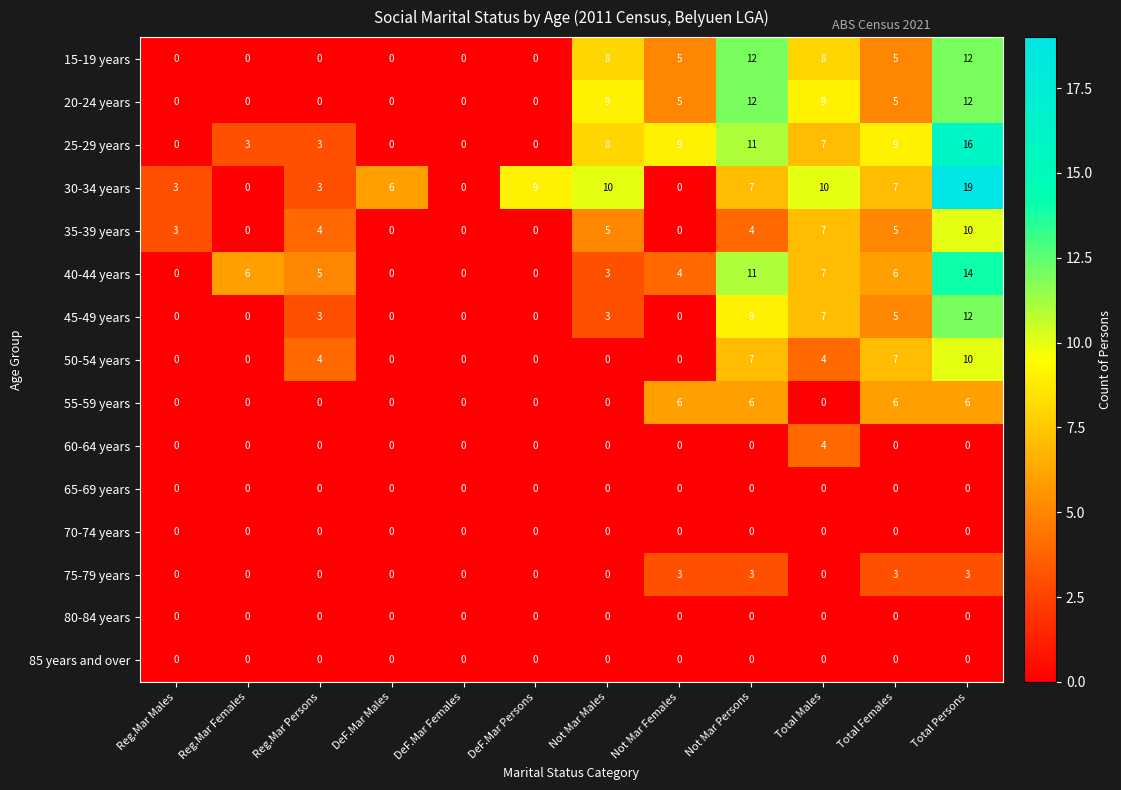

At which category is the sum across all series the highest?

Total Persons